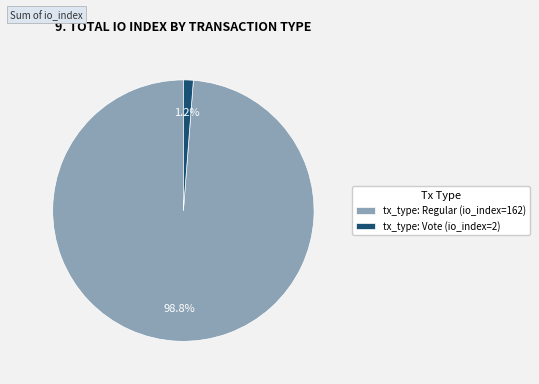

Rank the categories by value from highest to lowest.

tx_type: Regular (io_index=162), tx_type: Vote (io_index=2)